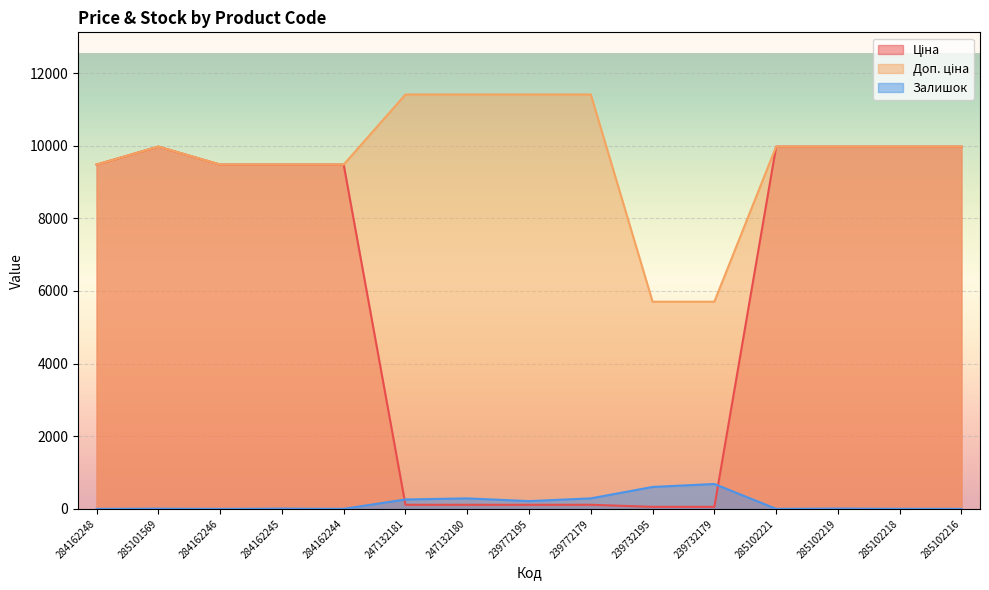

How many series are shown in this chart?

3